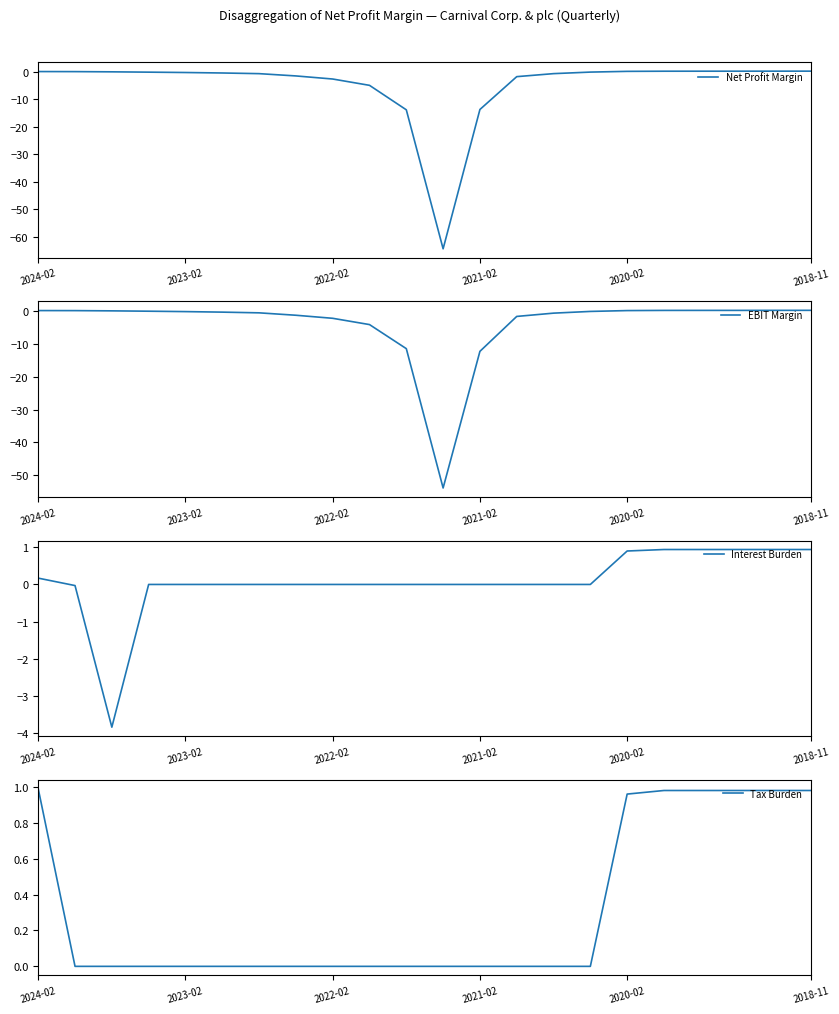

Is this an area chart (filled region under the line)?

No